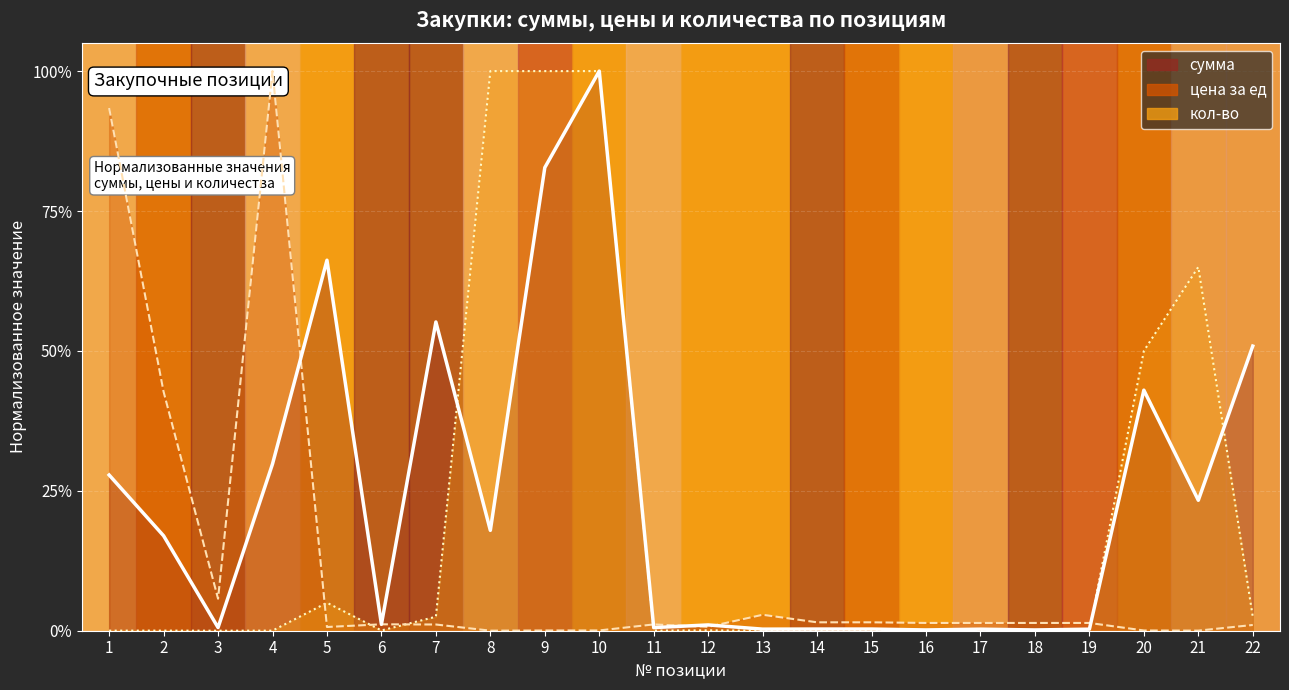

Where is цена за ед nearest to the value 0?

8